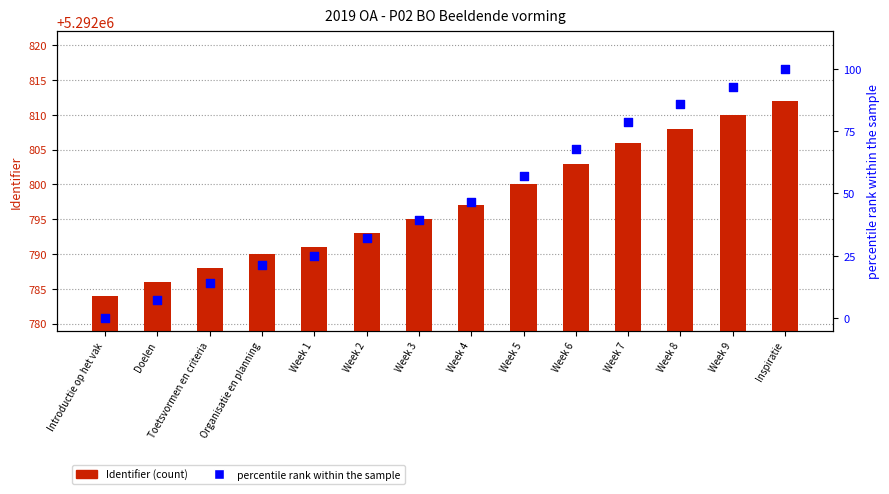

Which series reaches the minimum Y coordinate?

percentile rank within the sample